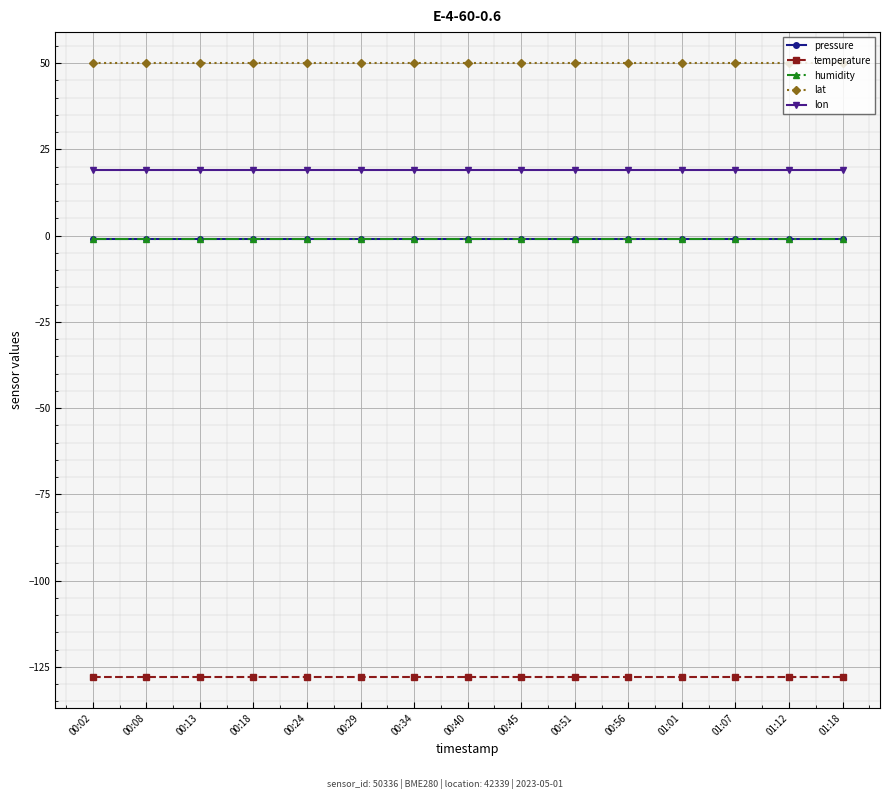

Is this an area chart (filled region under the line)?

No